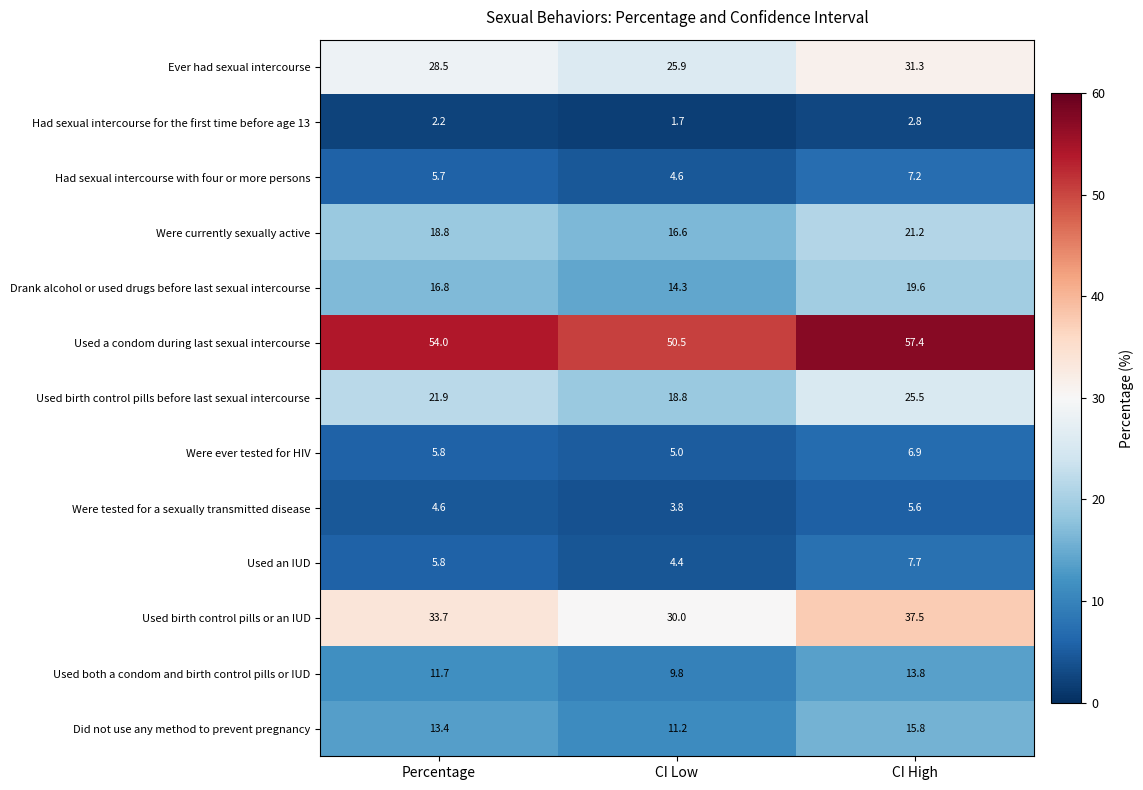

How many data points in Drank alcohol or used drugs before last sexual intercourse are less than 16?

1